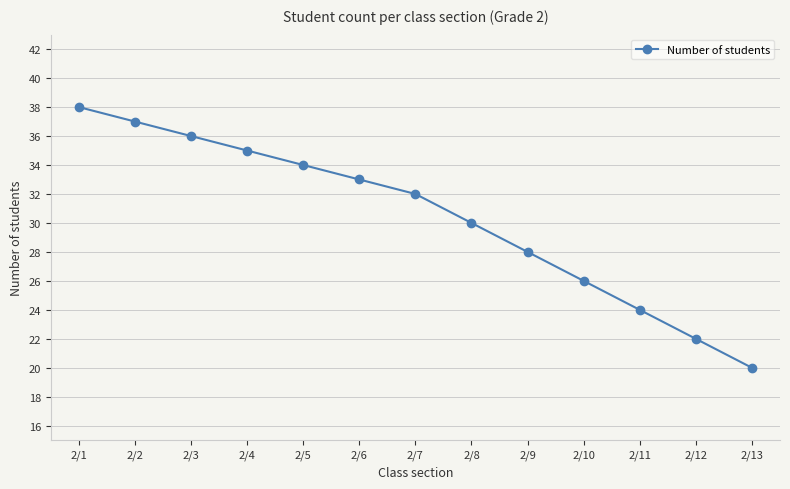

What value does the data have at 2/12, to the nearest 10?

20